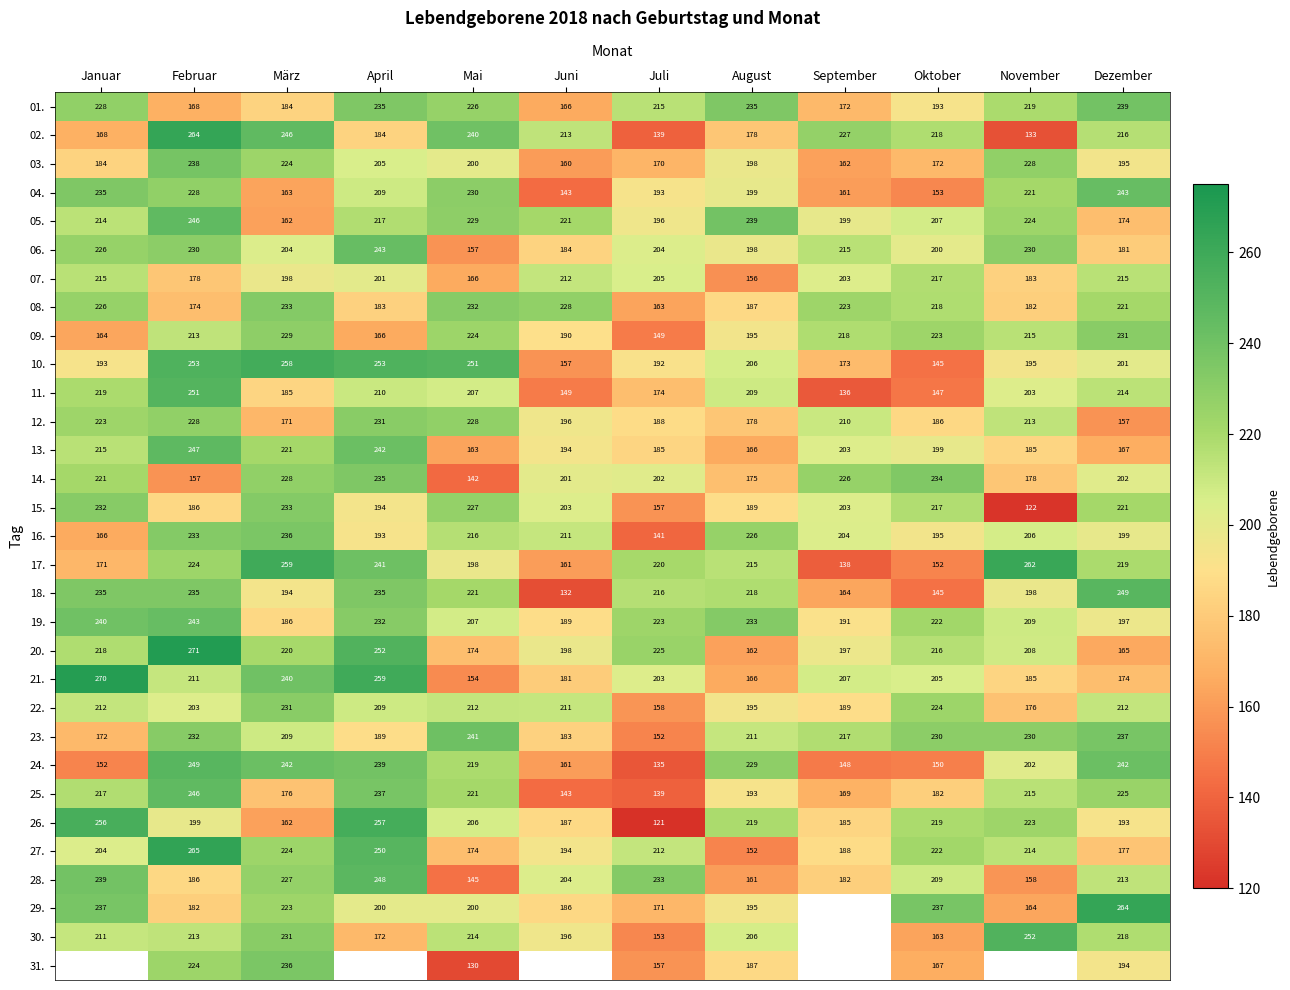

Rank the categories by 21. value from lowest to highest.

Mai, August, Dezember, Juni, November, Juli, Oktober, September, Februar, März, April, Januar